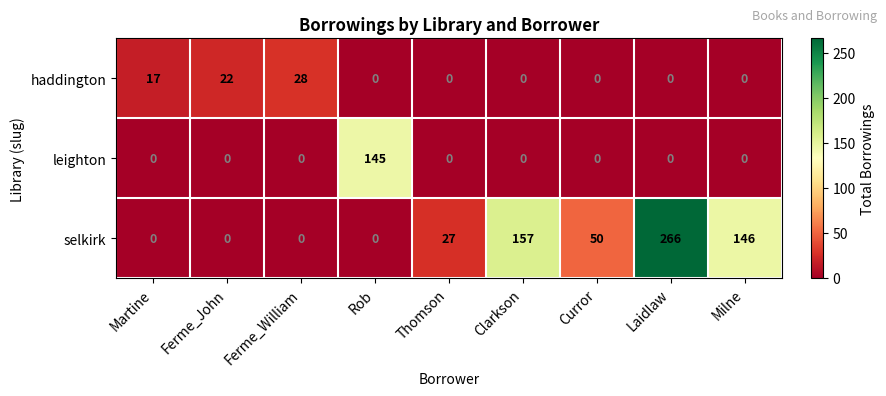

The value of selkirk at Martine is 0. True or false?

True